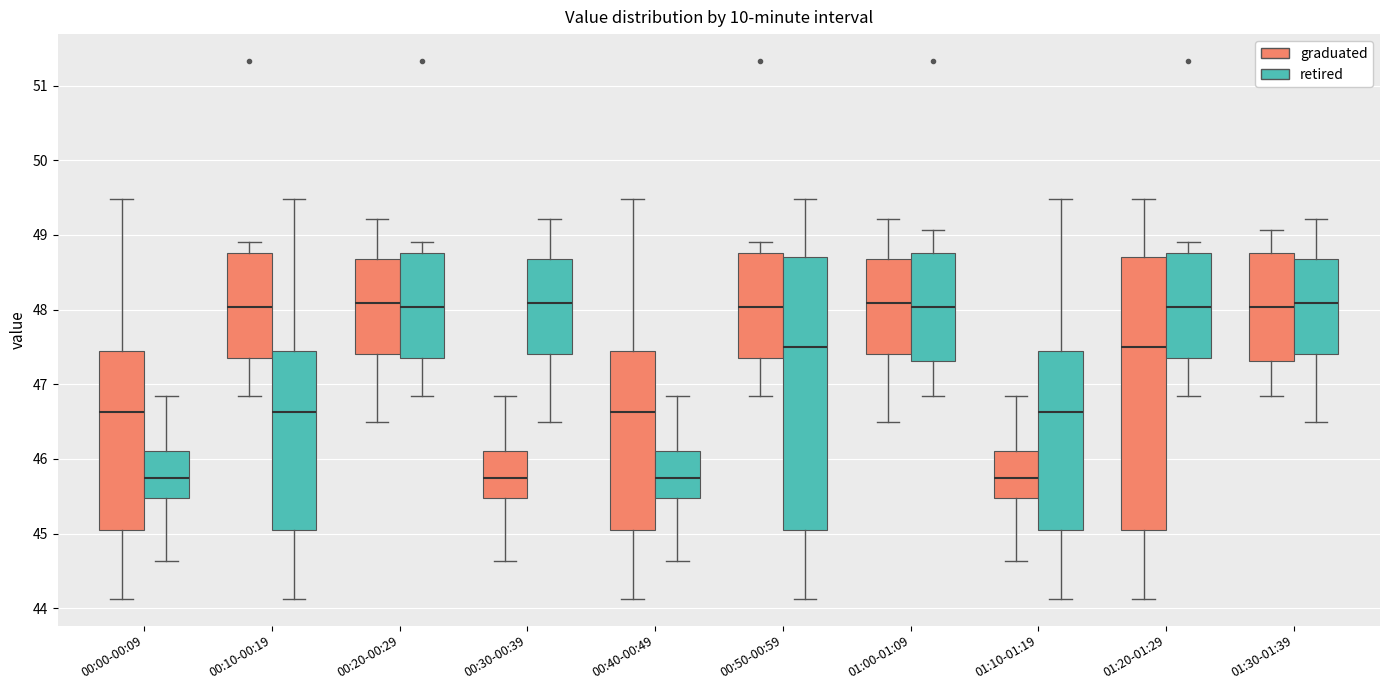

Where does the median line of the box for 00:10-00:19 (retired) sit on the y-axis? The values are not printed on the chart, so give them approximately, as read against the axis.

46.6